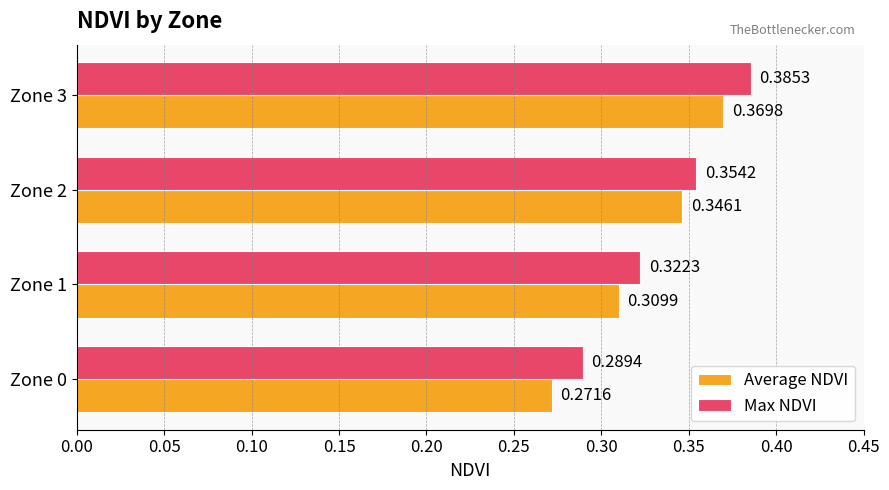

Which series has the largest range (max minus min)?

Average NDVI